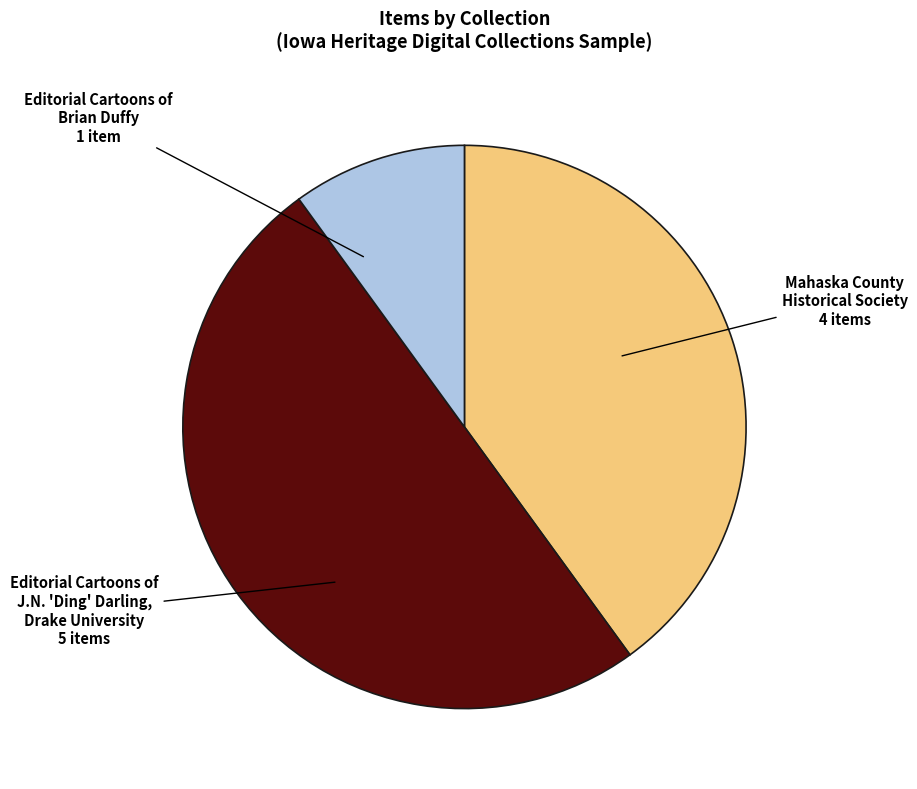

How many segments does this pie chart have?

3